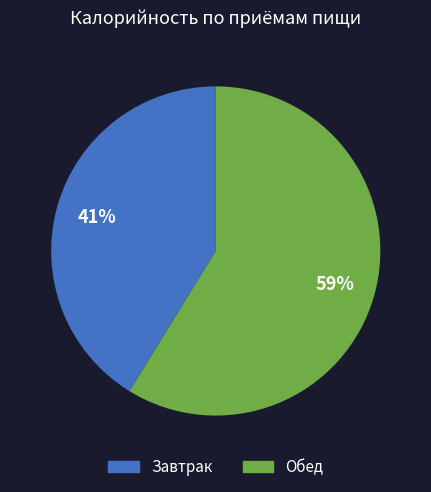

To the nearest percent, what is the difference between the largest and smallest slice percentages?

18%